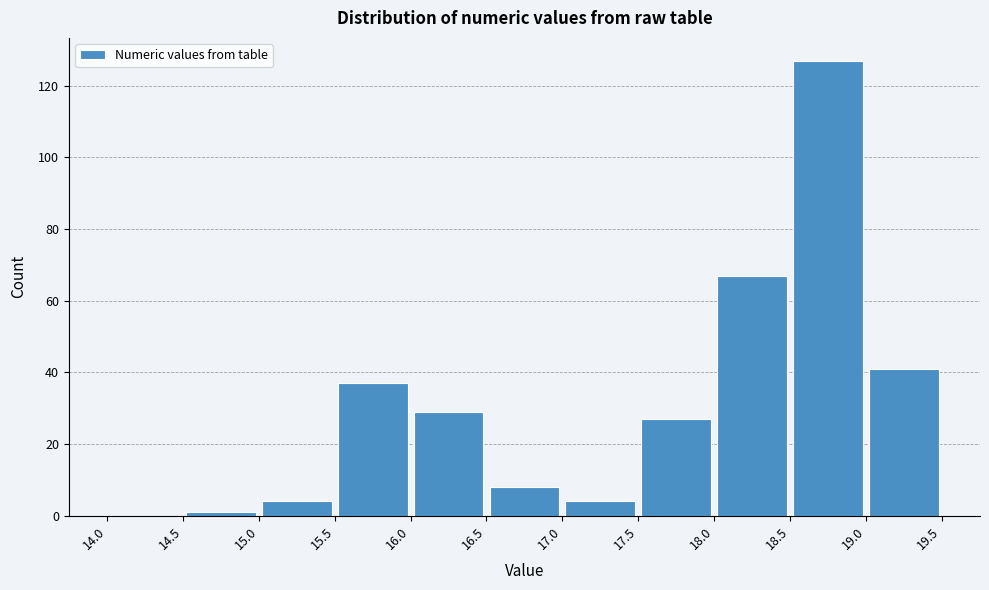

Reading left to right, list every bar in this chart as the range it spans on the x-axis followed by its height. The values are not printed on the chart, so give them approximately, as read against the axis.

14.0 to 14.5: 0
14.5 to 15.0: under 2
15.0 to 15.5: 4
15.5 to 16.0: 38
16.0 to 16.5: 30
16.5 to 17.0: 8
17.0 to 17.5: 4
17.5 to 18.0: 28
18.0 to 18.5: 68
18.5 to 19.0: 128
19.0 to 19.5: 42